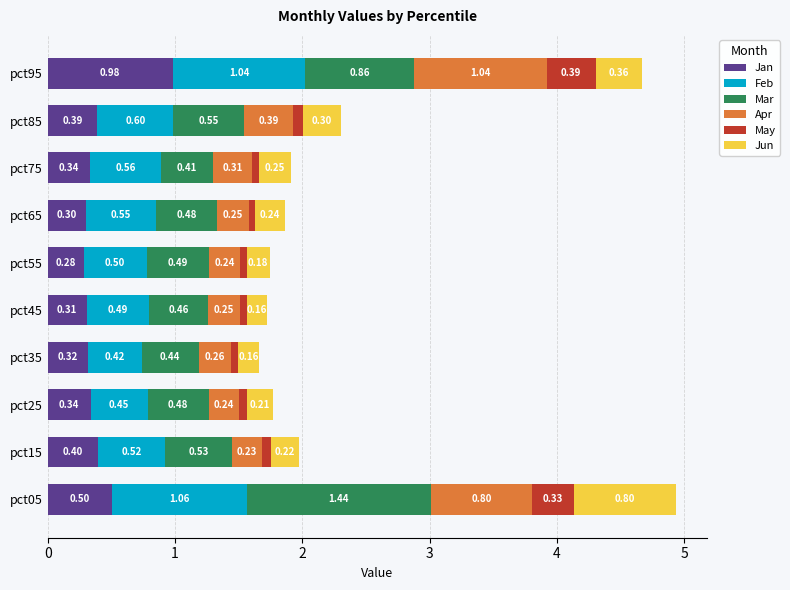

What is the total value across all series at pct55?

1.7